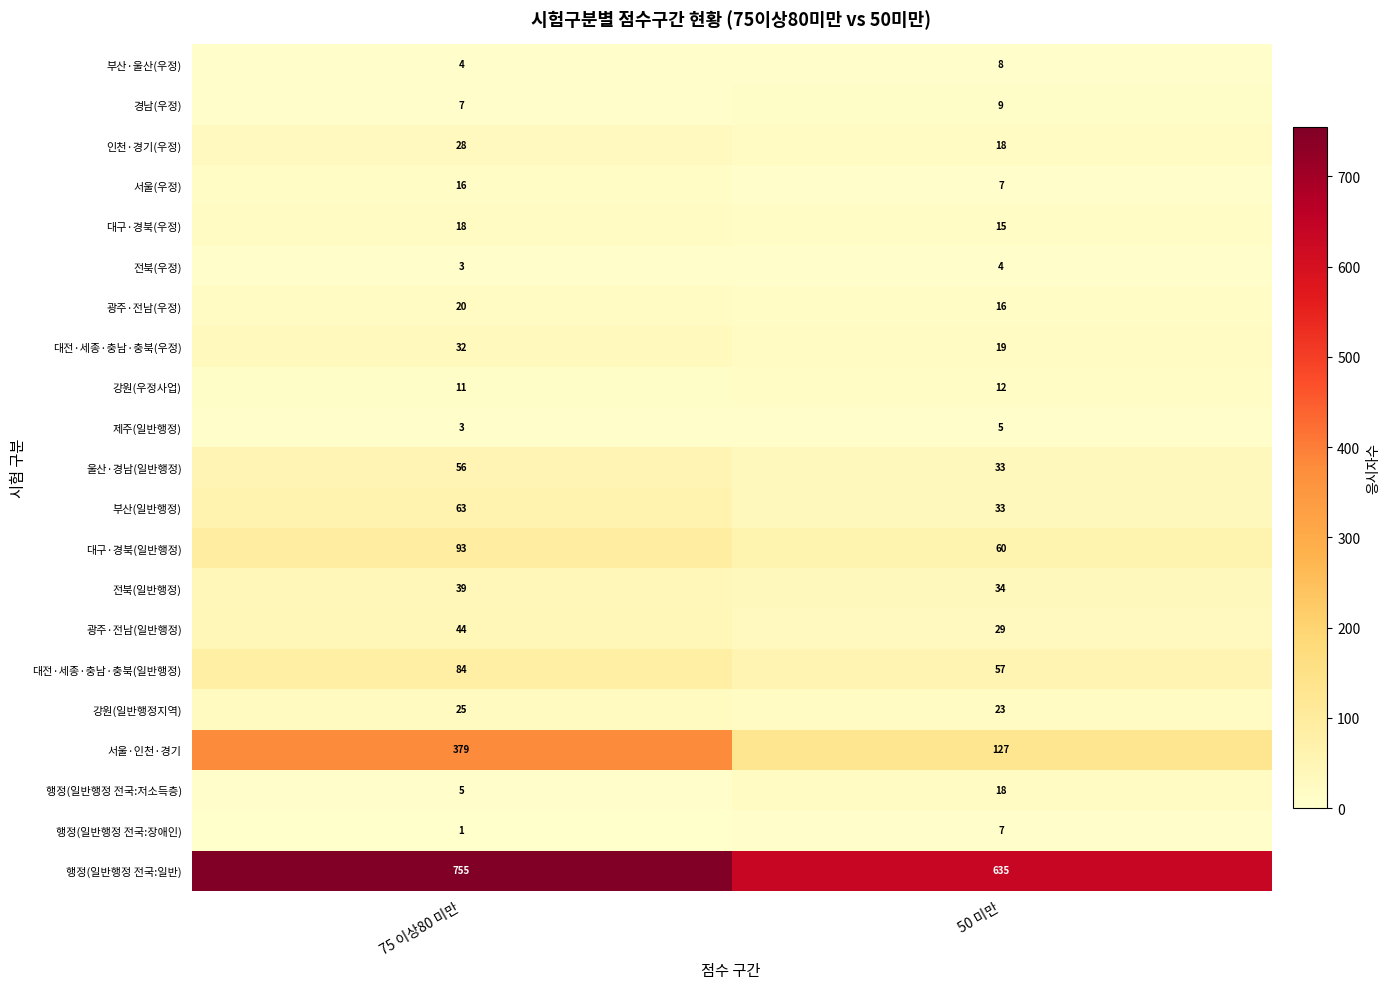

Which category has the highest value across all series?

75 이상80 미만